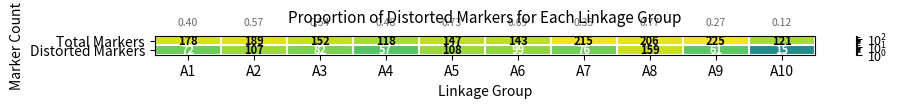

Rank the series by their average value, from highest to lowest.

Total Markers, Distorted Markers